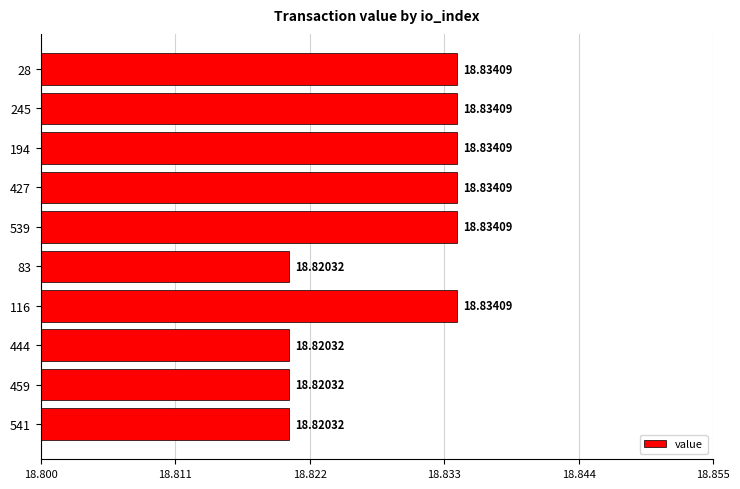

What is the greatest value displayed?

18.8